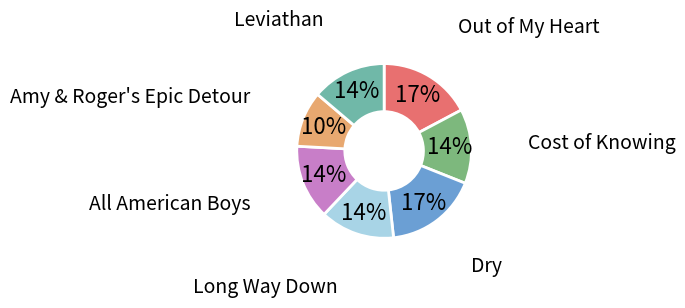

The Cost of Knowing slice represents 14% of the pie. True or false?

True